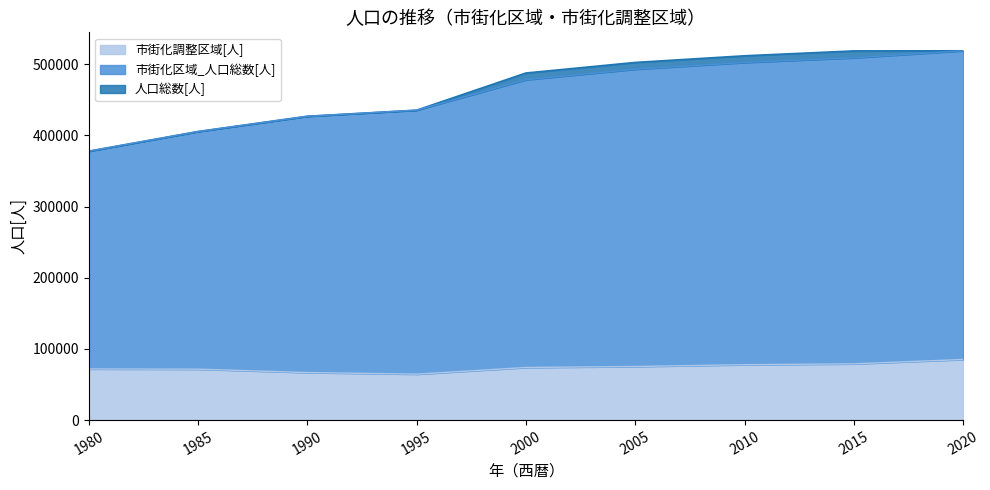

True or false: 人口総数[人] and 市街化区域_人口総数[人] intersect in this chart.

False